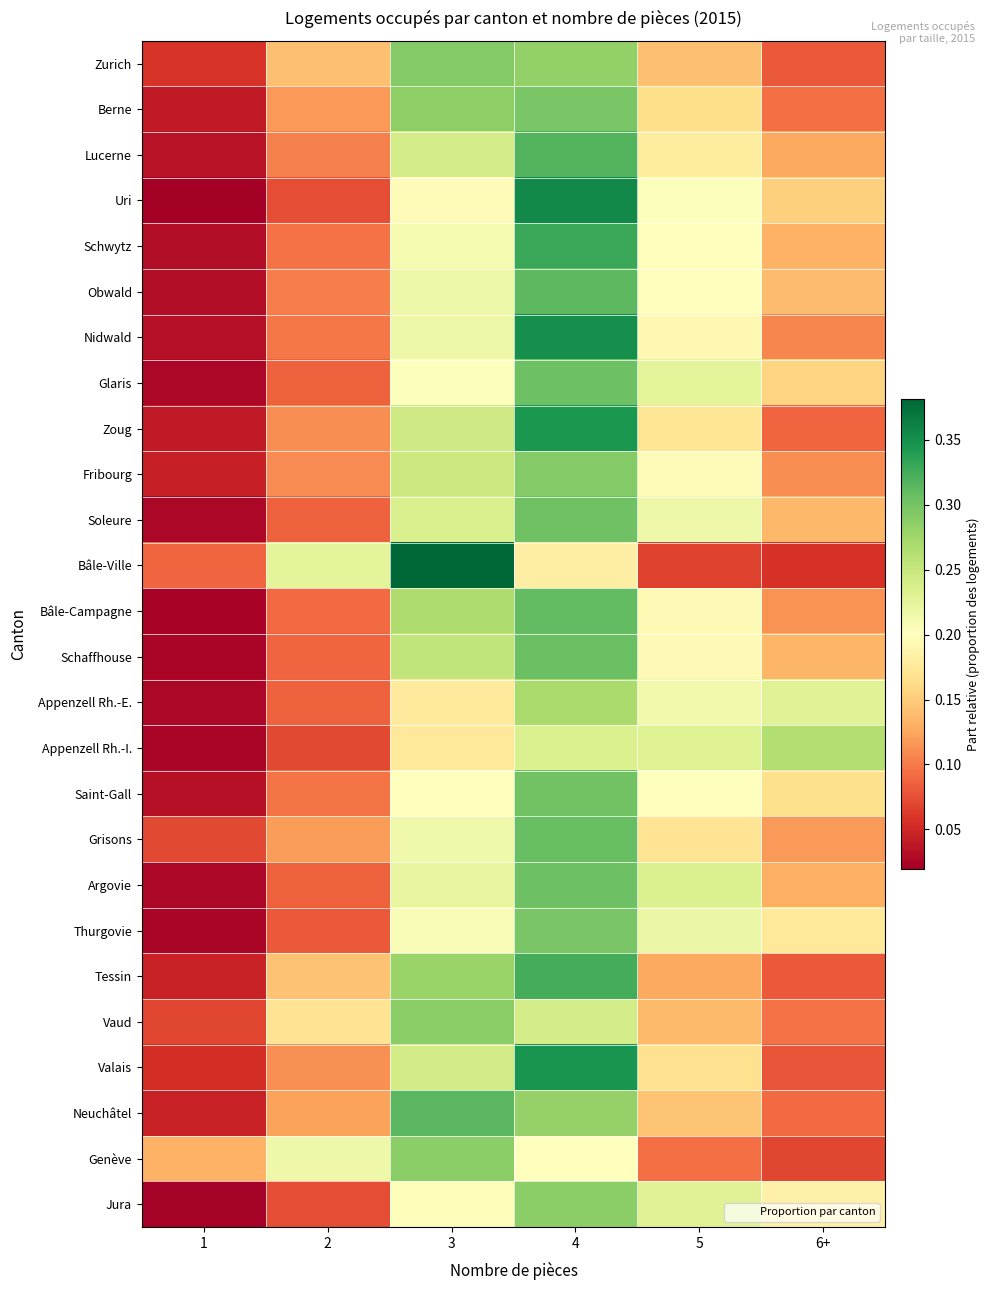

Reading left to right, list all the values displayed in this chart.

Zurich: 1=0.1	2=0.1	3=0.3	4=0.3	5=0.1	6+=0.1
Berne: 1=0.0	2=0.1	3=0.3	4=0.3	5=0.2	6+=0.1
Lucerne: 1=0.0	2=0.1	3=0.2	4=0.3	5=0.2	6+=0.1
Uri: 1=0.0	2=0.1	3=0.2	4=0.4	5=0.2	6+=0.2
Schwytz: 1=0.0	2=0.1	3=0.2	4=0.3	5=0.2	6+=0.1
Obwald: 1=0.0	2=0.1	3=0.2	4=0.3	5=0.2	6+=0.1
Nidwald: 1=0.0	2=0.1	3=0.2	4=0.4	5=0.2	6+=0.1
Glaris: 1=0.0	2=0.1	3=0.2	4=0.3	5=0.2	6+=0.2
Zoug: 1=0.0	2=0.1	3=0.2	4=0.3	5=0.2	6+=0.1
Fribourg: 1=0.0	2=0.1	3=0.2	4=0.3	5=0.2	6+=0.1
Soleure: 1=0.0	2=0.1	3=0.2	4=0.3	5=0.2	6+=0.1
Bâle-Ville: 1=0.1	2=0.2	3=0.4	4=0.2	5=0.1	6+=0.1
Bâle-Campagne: 1=0.0	2=0.1	3=0.3	4=0.3	5=0.2	6+=0.1
Schaffhouse: 1=0.0	2=0.1	3=0.3	4=0.3	5=0.2	6+=0.1
Appenzell Rh.-E.: 1=0.0	2=0.1	3=0.2	4=0.3	5=0.2	6+=0.2
Appenzell Rh.-I.: 1=0.0	2=0.1	3=0.2	4=0.2	5=0.2	6+=0.3
Saint-Gall: 1=0.0	2=0.1	3=0.2	4=0.3	5=0.2	6+=0.2
Grisons: 1=0.1	2=0.1	3=0.2	4=0.3	5=0.2	6+=0.1
Argovie: 1=0.0	2=0.1	3=0.2	4=0.3	5=0.2	6+=0.1
Thurgovie: 1=0.0	2=0.1	3=0.2	4=0.3	5=0.2	6+=0.2
Tessin: 1=0.0	2=0.1	3=0.3	4=0.3	5=0.1	6+=0.1
Vaud: 1=0.1	2=0.2	3=0.3	4=0.2	5=0.1	6+=0.1
Valais: 1=0.1	2=0.1	3=0.2	4=0.3	5=0.2	6+=0.1
Neuchâtel: 1=0.0	2=0.1	3=0.3	4=0.3	5=0.1	6+=0.1
Genève: 1=0.1	2=0.2	3=0.3	4=0.2	5=0.1	6+=0.1
Jura: 1=0.0	2=0.1	3=0.2	4=0.3	5=0.2	6+=0.2